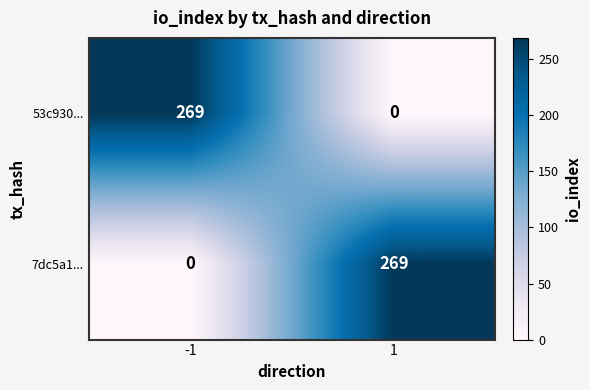

Is it true that 53c930... equals 269 at -1?

True